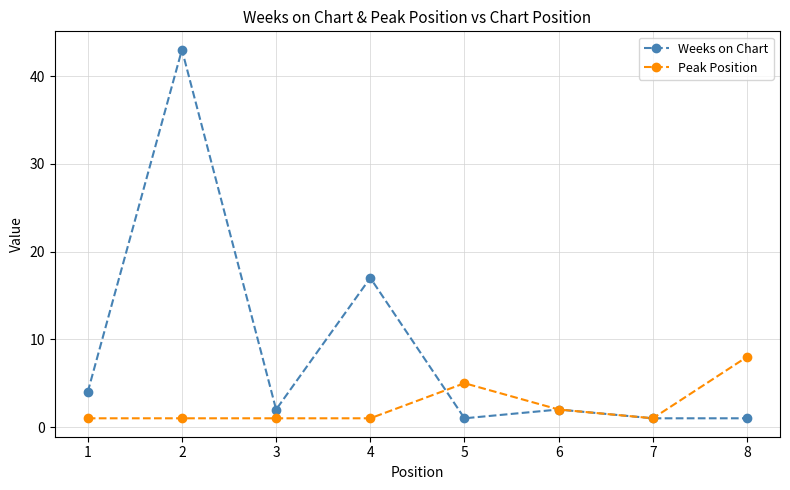

Reading left to right, list all the values displayed in this chart.

Weeks on Chart: 4	43	2	17	1	2	1	1
Peak Position: 1	1	1	1	5	2	1	8